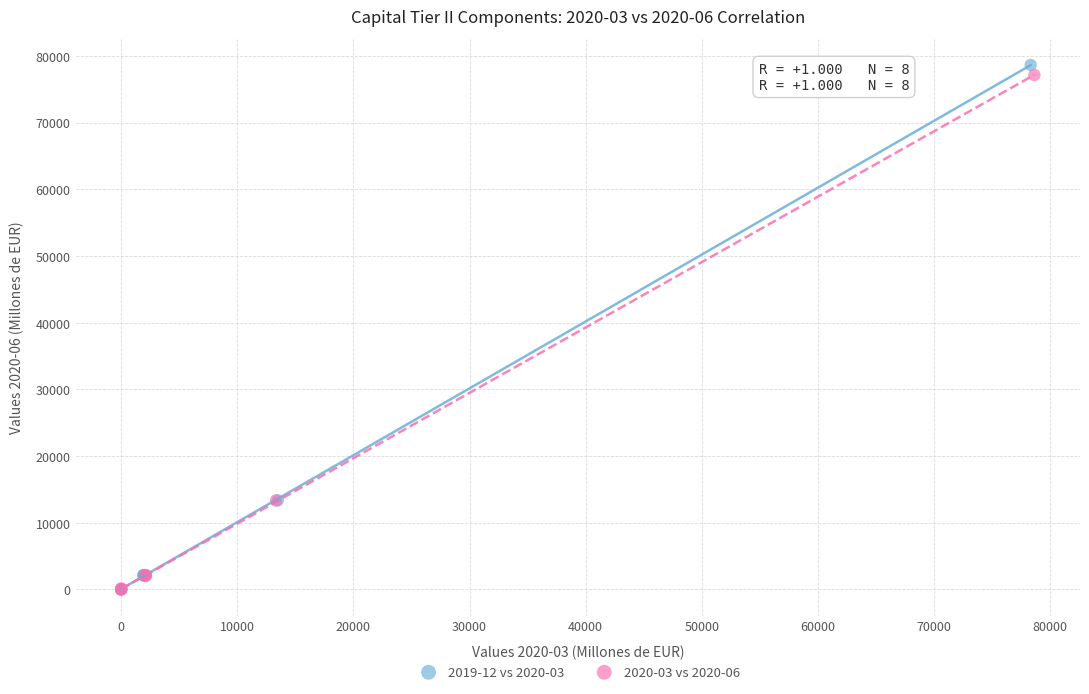

Which series contains the highest Y value?

2019-12 vs 2020-03